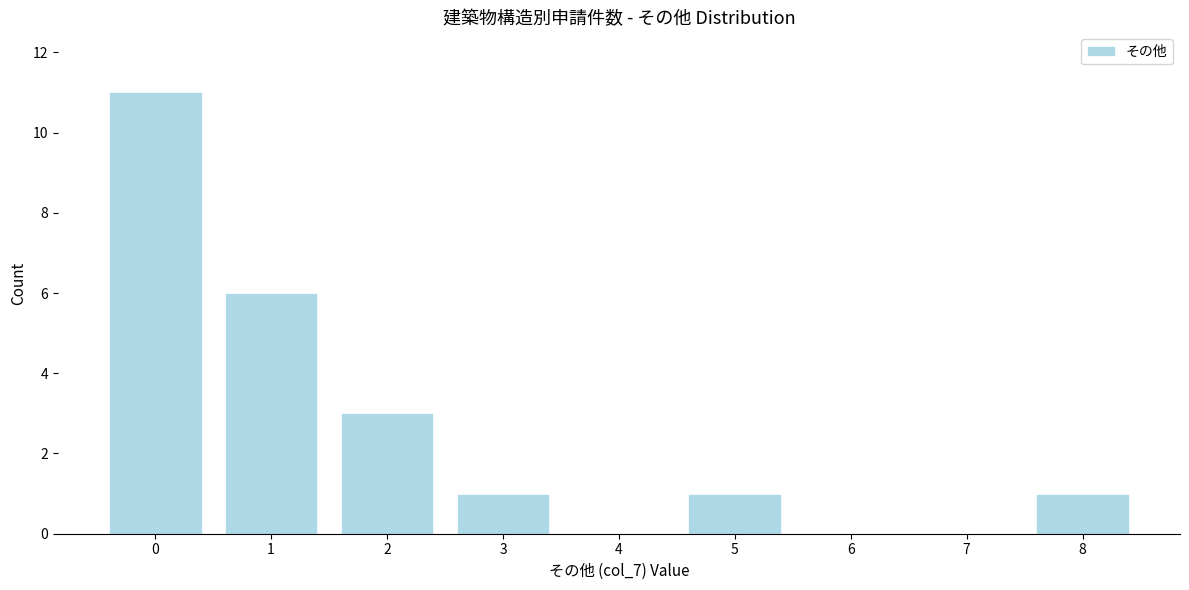

Reading left to right, extract all data points from this chart.

0=11	1=6	2=3	3=1	4=0	5=1	6=0	7=0	8=1